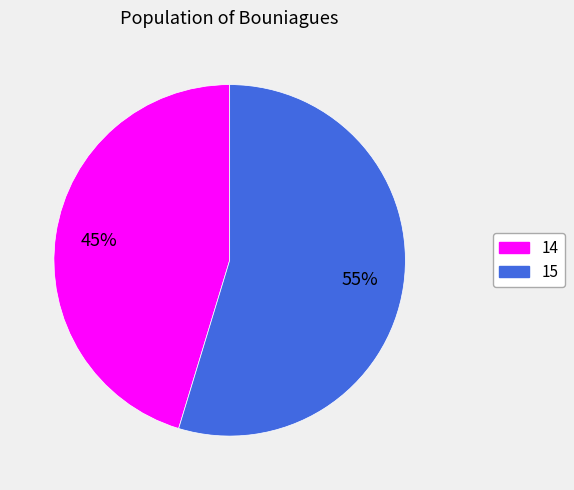

What percentage is the 15 slice, to the nearest percent?

55%